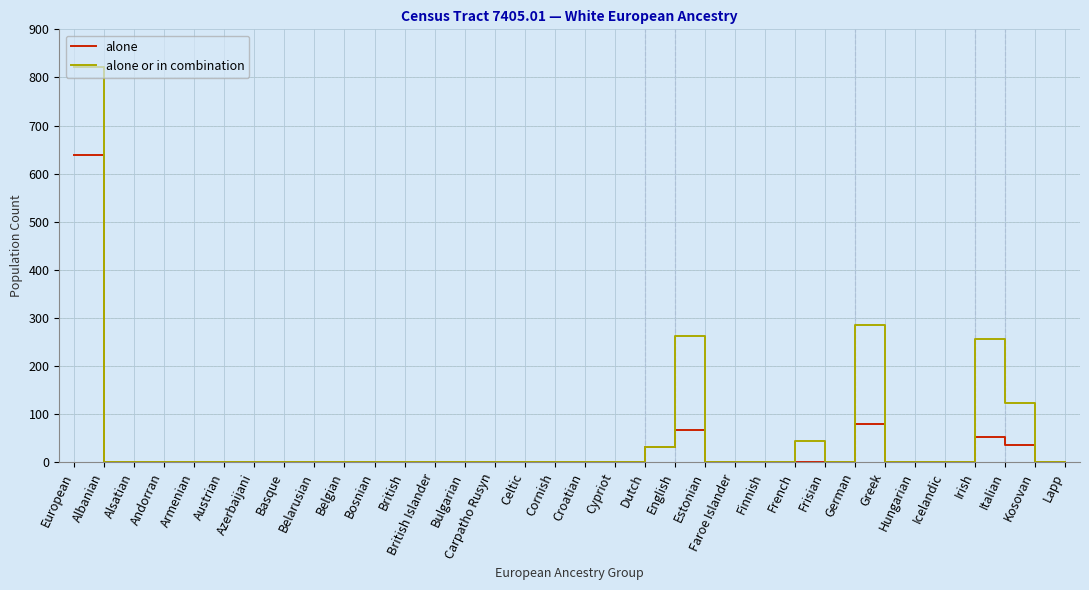

At which label does alone reach its peak?

European